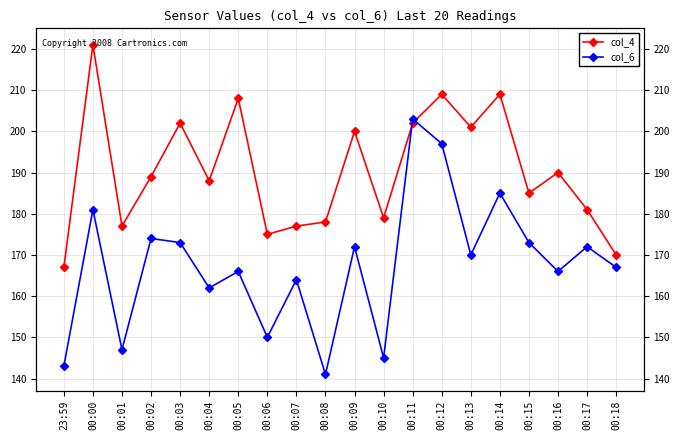

At which category is the sum across all series the highest?

00:12